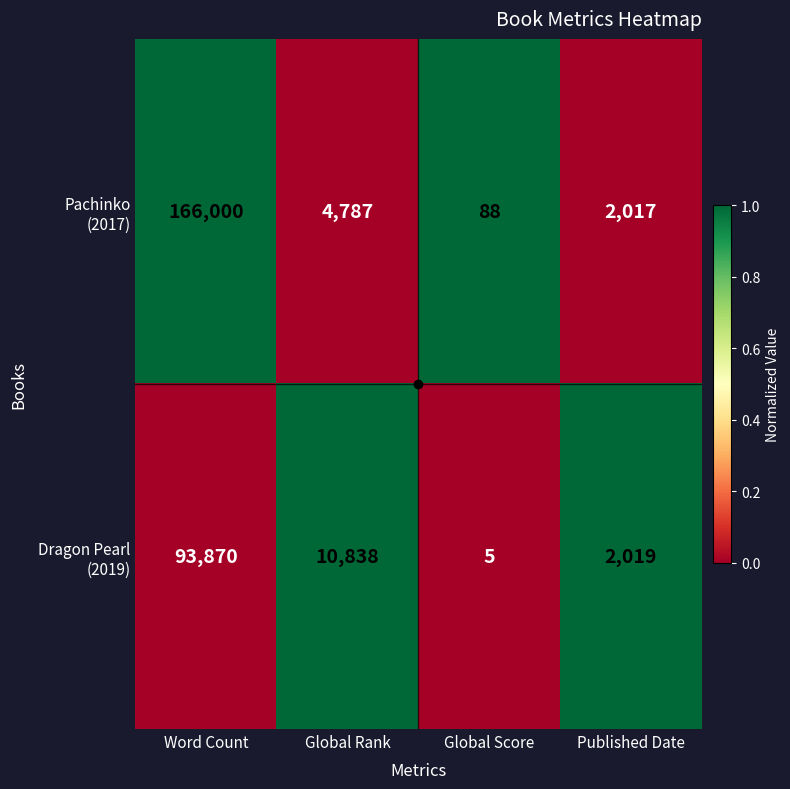

What is the spread (max minus min) of values at Global Score?

83